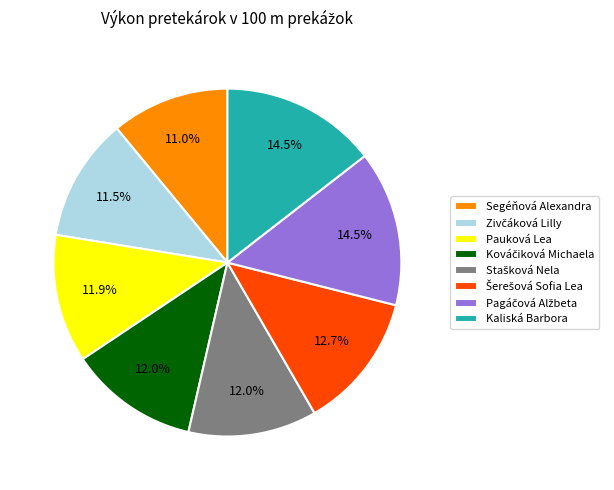

What is the ratio of the value at Kaliská Barbora to the value at Segéňová Alexandra?

1.3